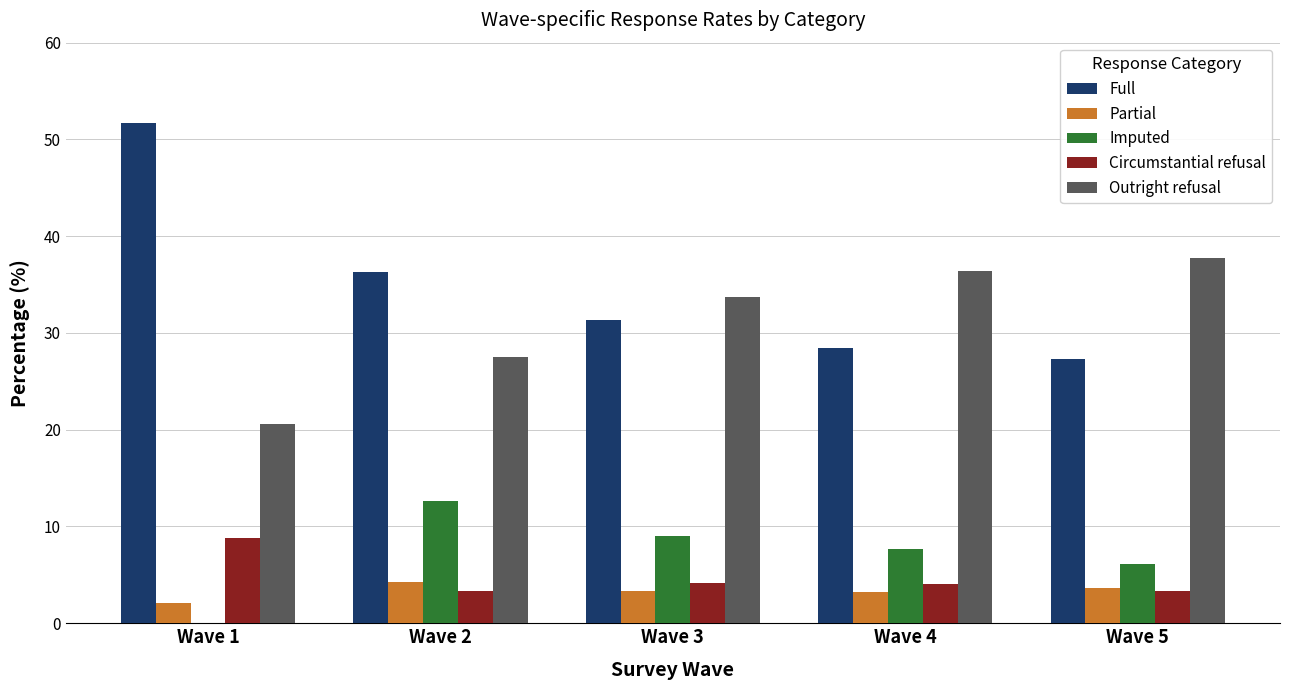

Which category has the highest value across all series?

Wave 1